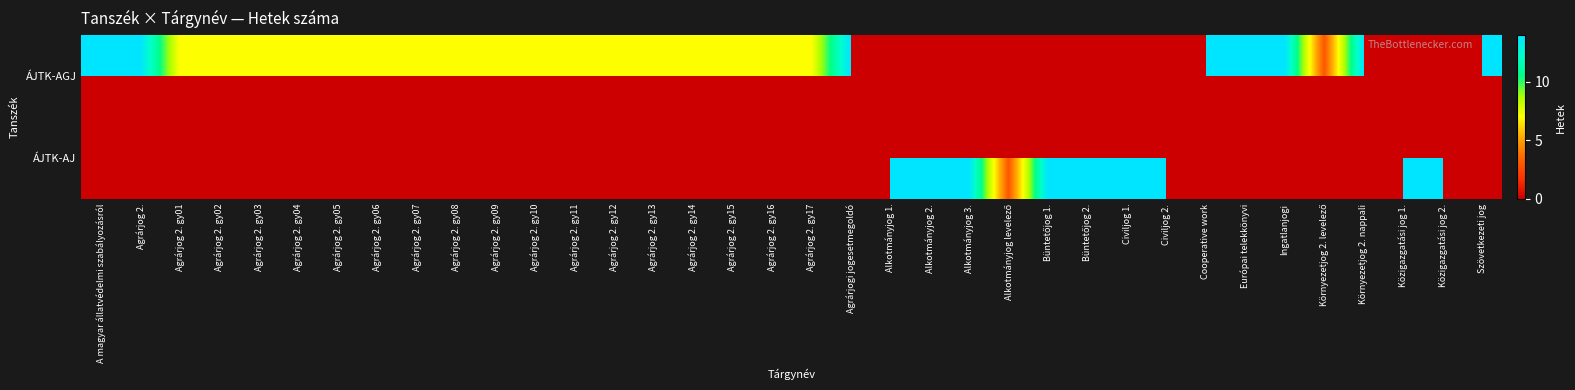

At which category is the sum across all series the highest?

A magyar állatvédelmi szabályozásról